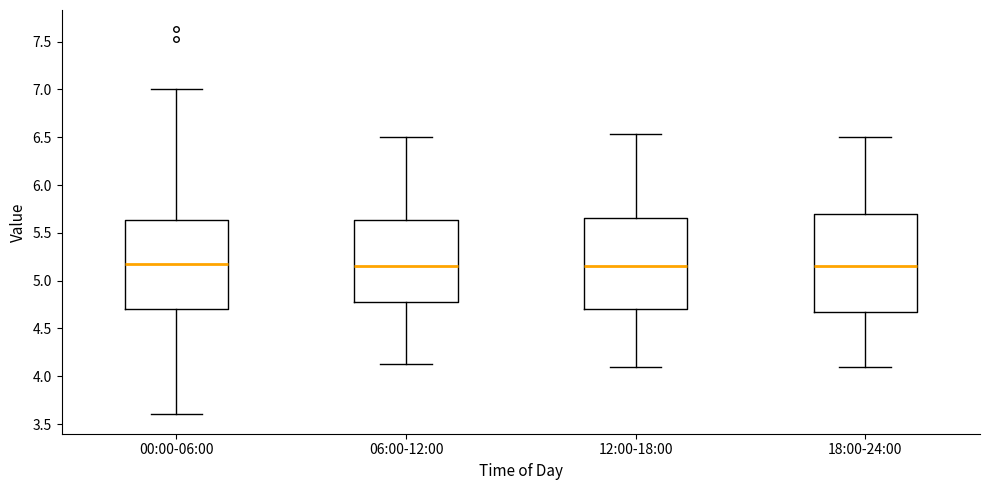

Where does the upper whisker of the box for 12:00-18:00 end on the y-axis? The values are not printed on the chart, so give them approximately, as read against the axis.

6.55